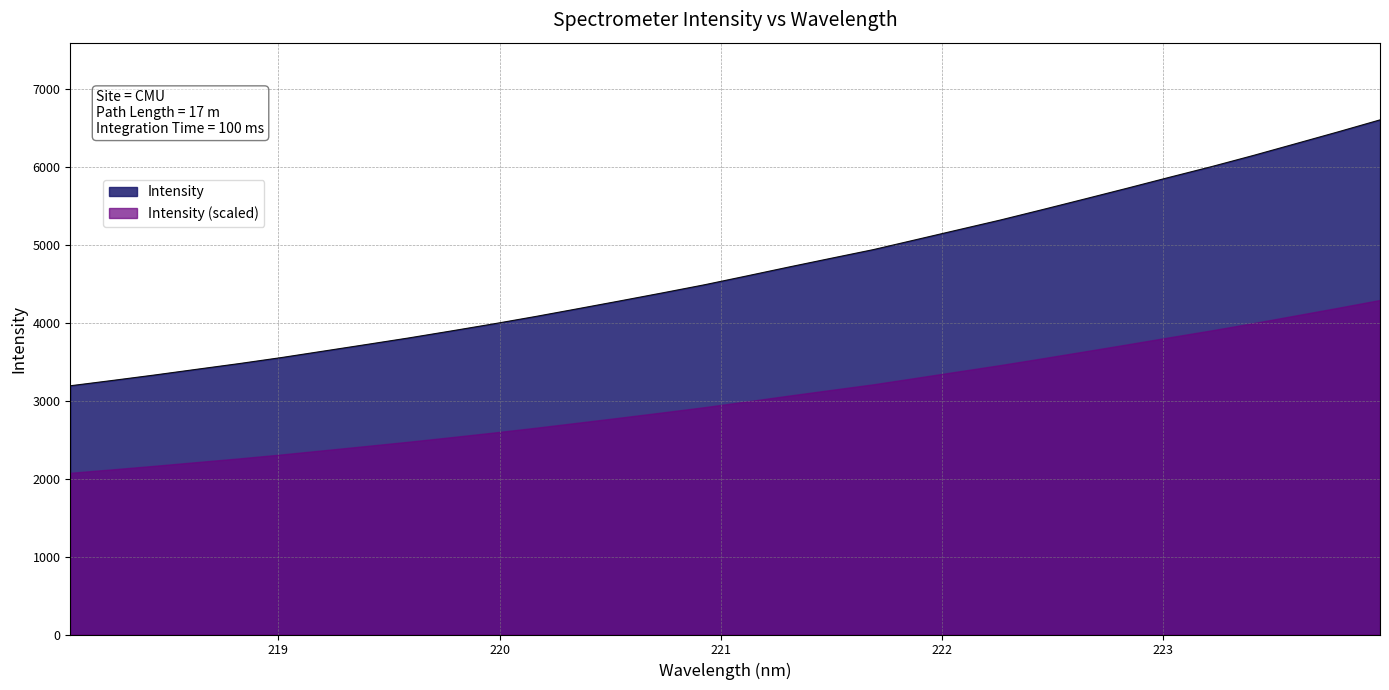

What is the difference between the second highest and minimum values?

3256.6